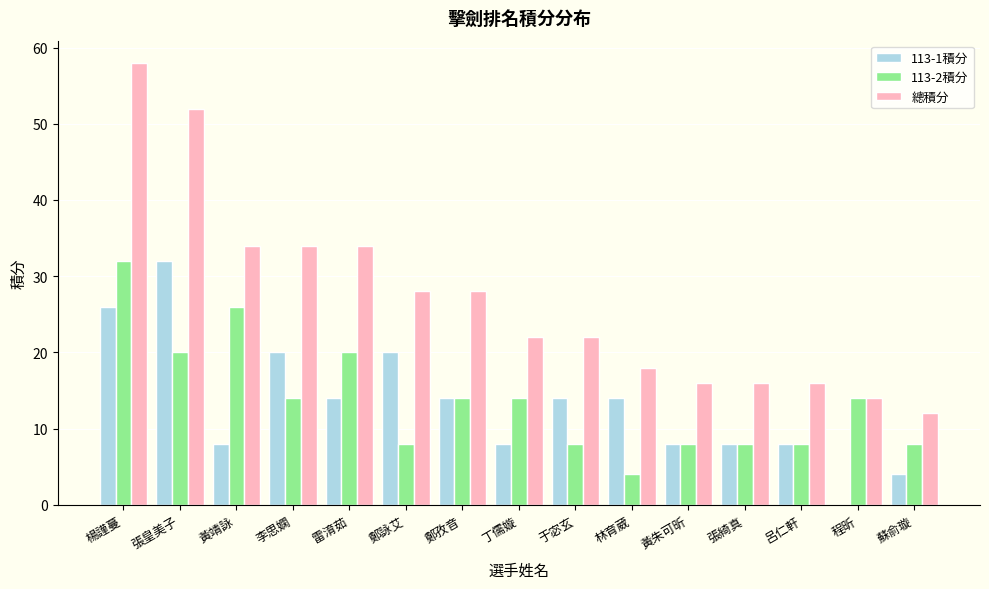

What value does the 113-1積分 series have at 鄭孜音?

14